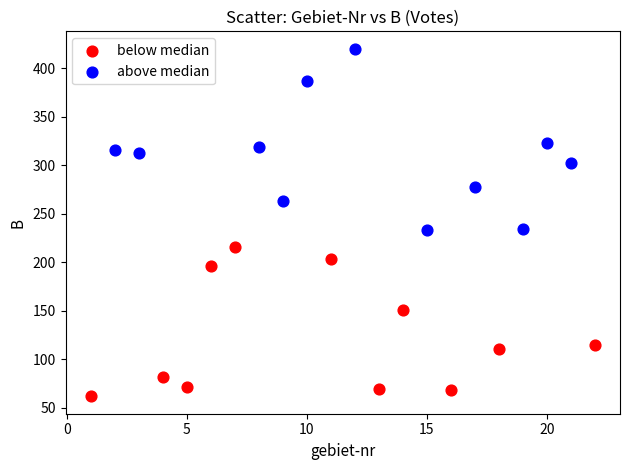

Which series has the widest spread of Y values?

above median